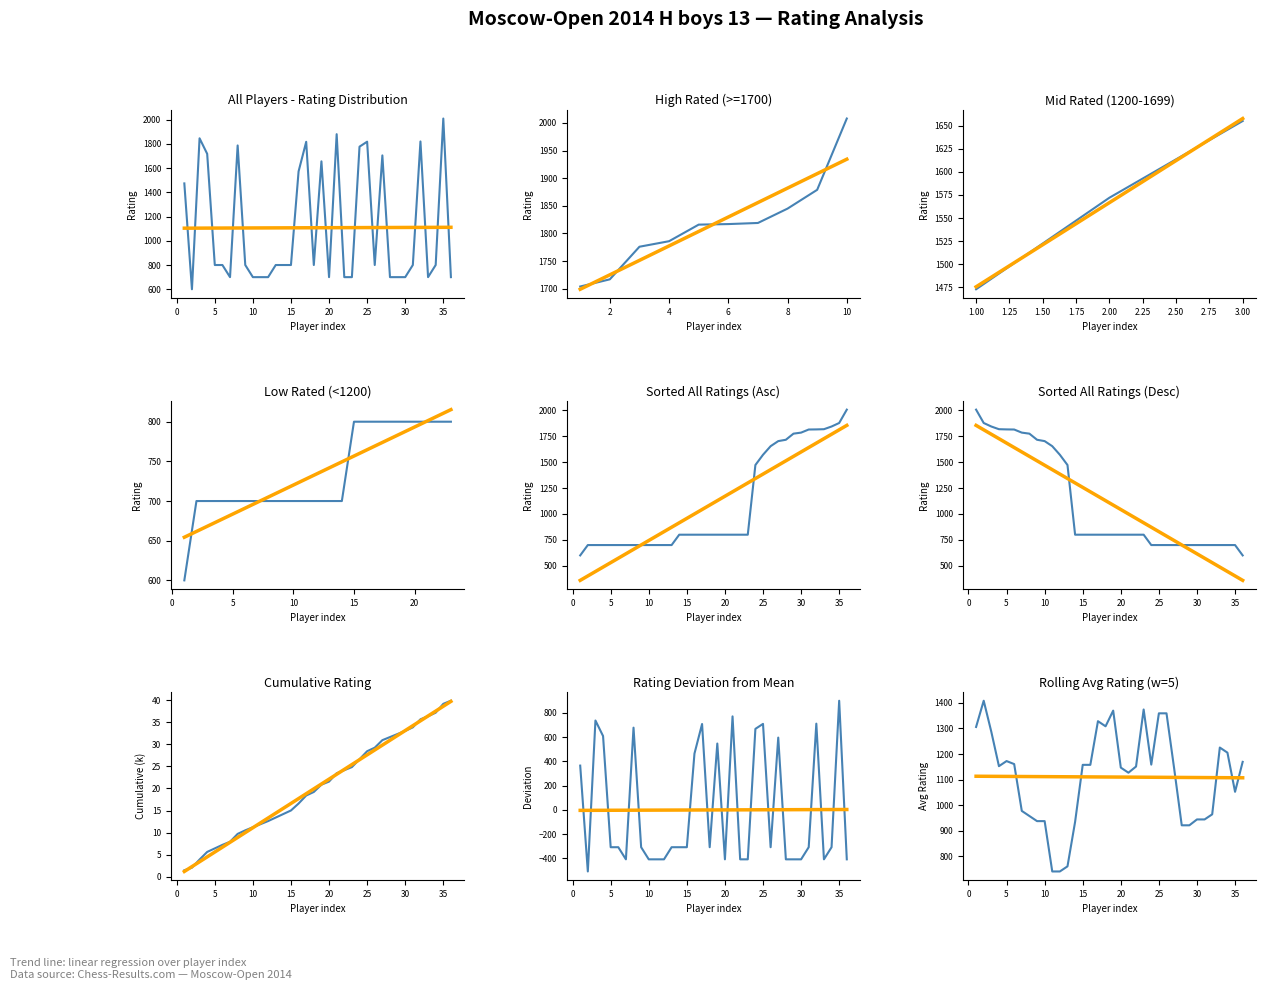

True or false: the data shows 1819 at 1819.

True